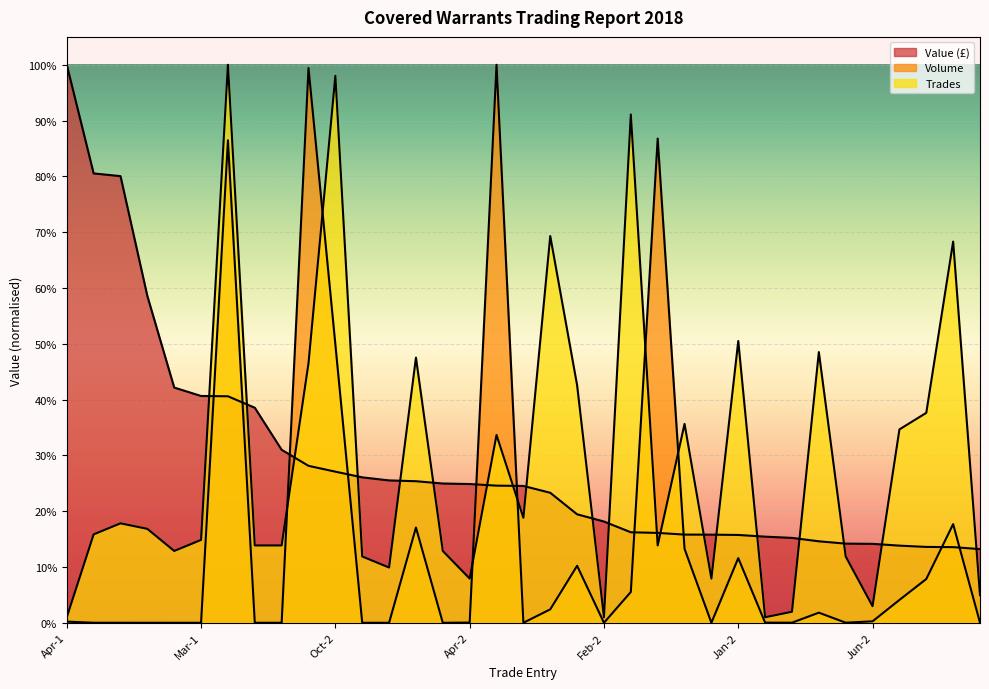

Reading left to right, what are all the values shown in this chart?

Value (£): Apr-1=1.0	Sep-1=0.8	Jun-1=0.8	Jul-1=0.6	Dec-1=0.4	Mar-1=0.4	Jul-2=0.4	May-1=0.4	Oct-1=0.3	Aug-1=0.3	Oct-2=0.3	Aug-2=0.3	Feb-1=0.3	Jul-3=0.3	Jan-1=0.2	Apr-2=0.2	Sep-2=0.2	Apr-3=0.2	Dec-2=0.2	May-2=0.2	Feb-2=0.2	Dec-3=0.2	Aug-3=0.2	Oct-3=0.2	Nov-1=0.2	Jan-2=0.2	Jan-3=0.2	Sep-3=0.2	Oct-4=0.1	Jul-4=0.1	Jun-2=0.1	Feb-3=0.1	Dec-4=0.1	Sep-4=0.1	Nov-2=0.1
Volume: Apr-1=0.0	Sep-1=0.0	Jun-1=0.0	Jul-1=0.0	Dec-1=0.0	Mar-1=0.0	Jul-2=0.9	May-1=0.0	Oct-1=0.0	Aug-1=1.0	Oct-2=0.5	Aug-2=0.0	Feb-1=0.0	Jul-3=0.2	Jan-1=0.0	Apr-2=0.0	Sep-2=1.0	Apr-3=0.0	Dec-2=0.0	May-2=0.1	Feb-2=0.0	Dec-3=0.1	Aug-3=0.9	Oct-3=0.1	Nov-1=0.0	Jan-2=0.1	Jan-3=0.0	Sep-3=0.0	Oct-4=0.0	Jul-4=0.0	Jun-2=0.0	Feb-3=0.0	Dec-4=0.1	Sep-4=0.2	Nov-2=0.0
Trades: Apr-1=0.0	Sep-1=0.2	Jun-1=0.2	Jul-1=0.2	Dec-1=0.1	Mar-1=0.1	Jul-2=1.0	May-1=0.1	Oct-1=0.1	Aug-1=0.5	Oct-2=1.0	Aug-2=0.1	Feb-1=0.1	Jul-3=0.5	Jan-1=0.1	Apr-2=0.1	Sep-2=0.3	Apr-3=0.2	Dec-2=0.7	May-2=0.4	Feb-2=0.0	Dec-3=0.9	Aug-3=0.1	Oct-3=0.4	Nov-1=0.1	Jan-2=0.5	Jan-3=0.0	Sep-3=0.0	Oct-4=0.5	Jul-4=0.1	Jun-2=0.0	Feb-3=0.3	Dec-4=0.4	Sep-4=0.7	Nov-2=0.0